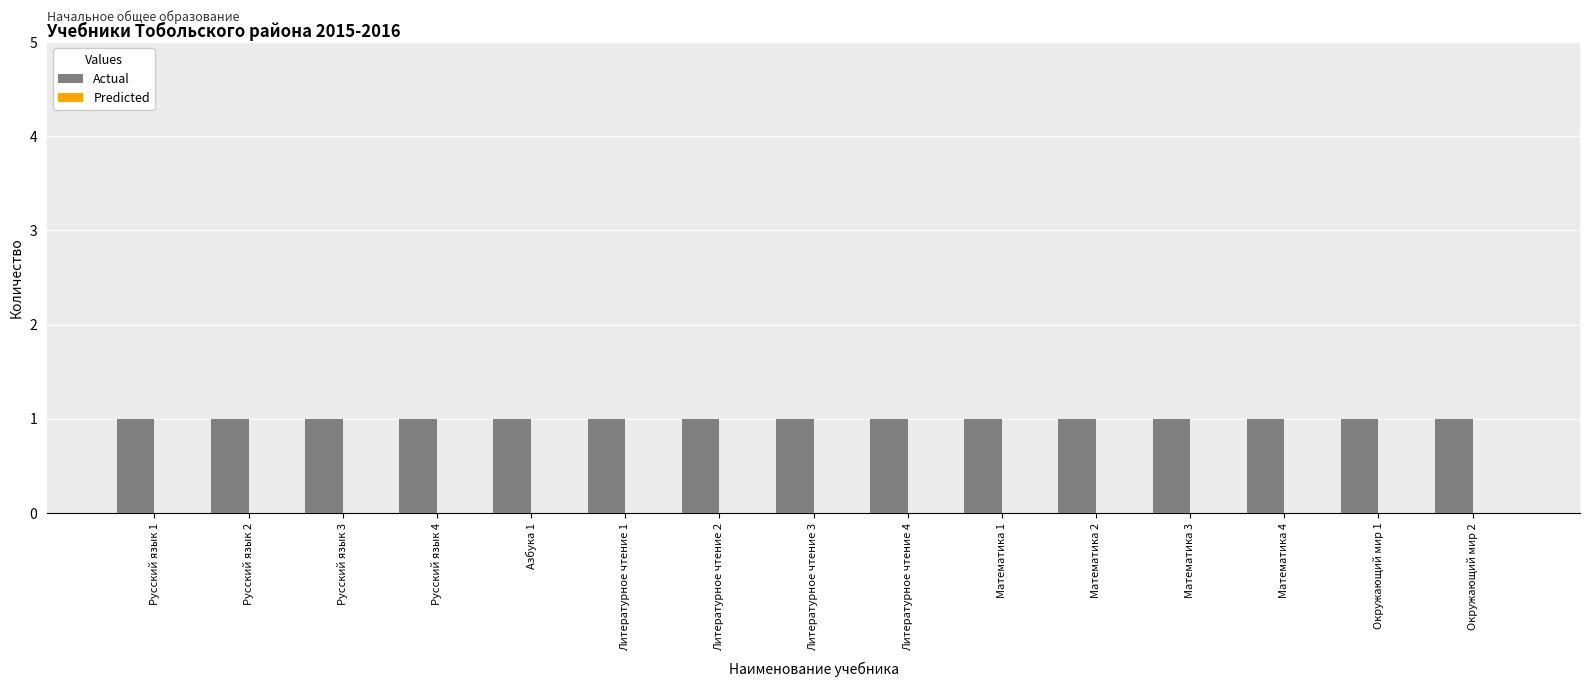

The value of Predicted at Русский язык 4 is 0. True or false?

True